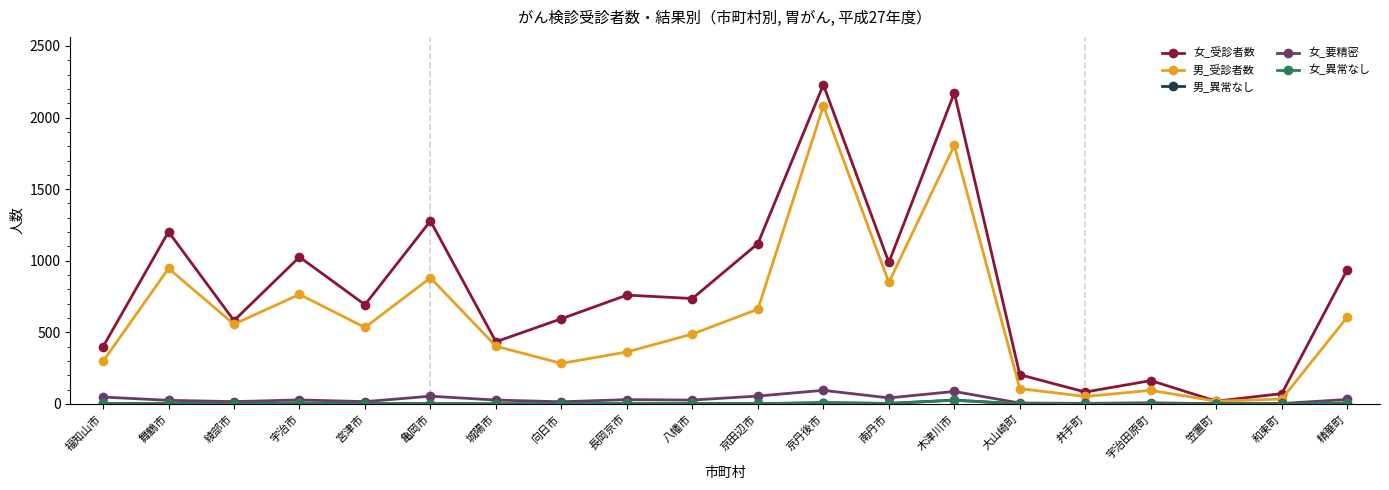

Which category has the highest value across all series?

京丹後市